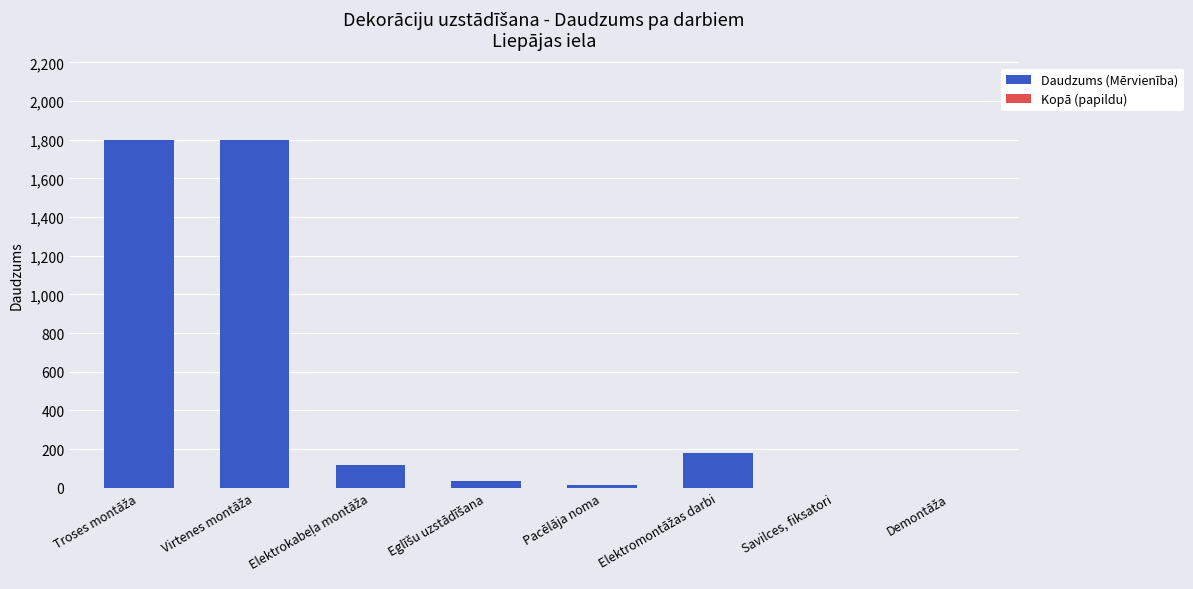

What is the maximum value shown in the chart?

1800